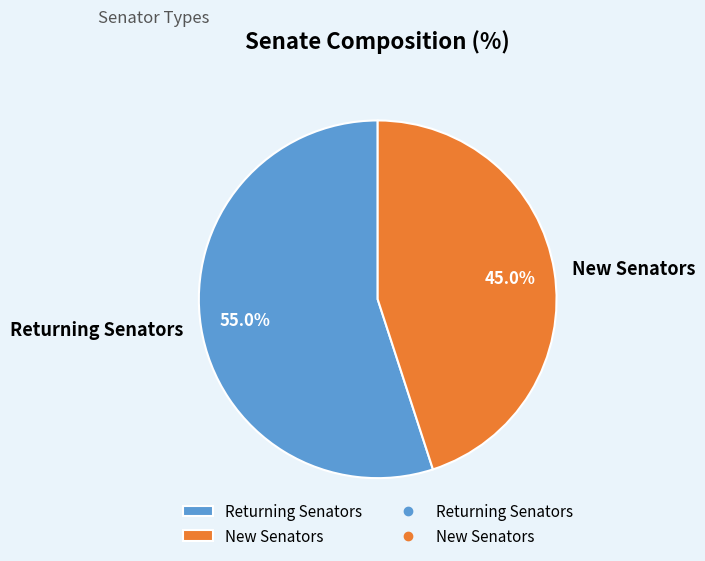

To the nearest percent, what percentage of the pie is Returning Senators?

55%